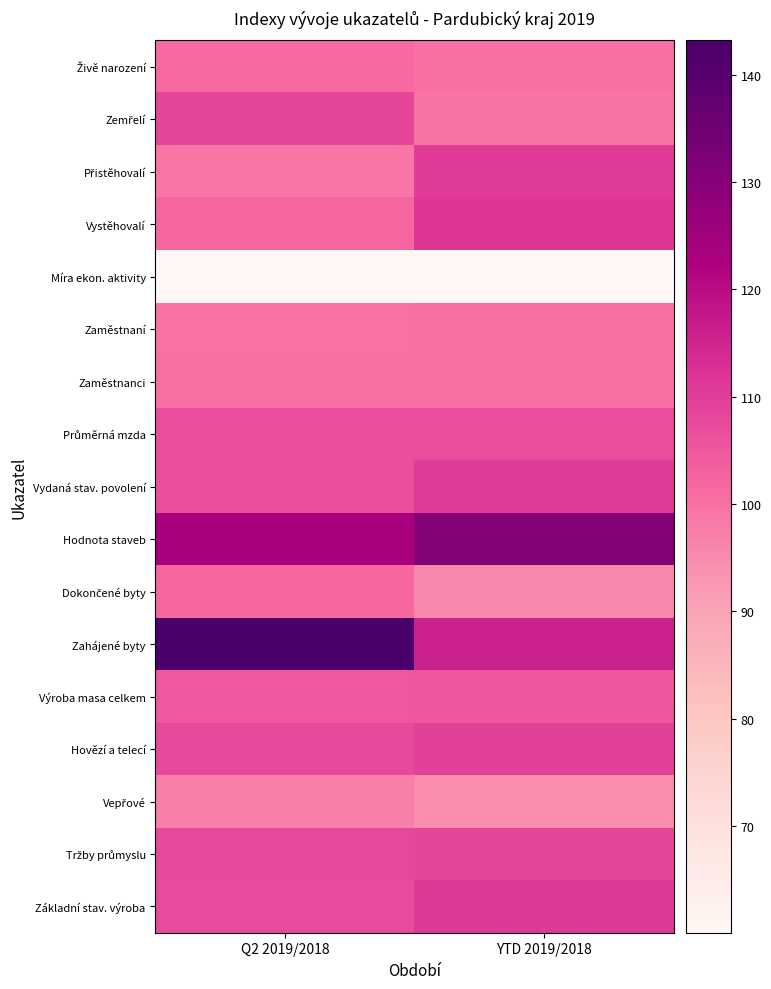

Between YTD 2019/2018 and Q2 2019/2018, which is larger?

Q2 2019/2018